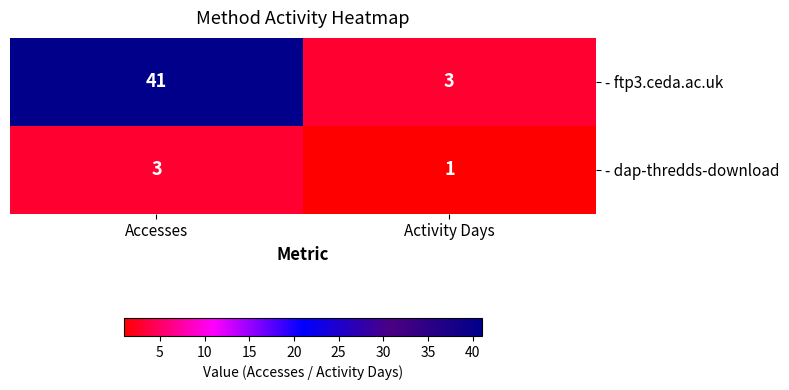

Reading left to right, extract all data points from this chart.

- ftp3.ceda.ac.uk: Accesses=41	Activity Days=3
- dap-thredds-download: Accesses=3	Activity Days=1